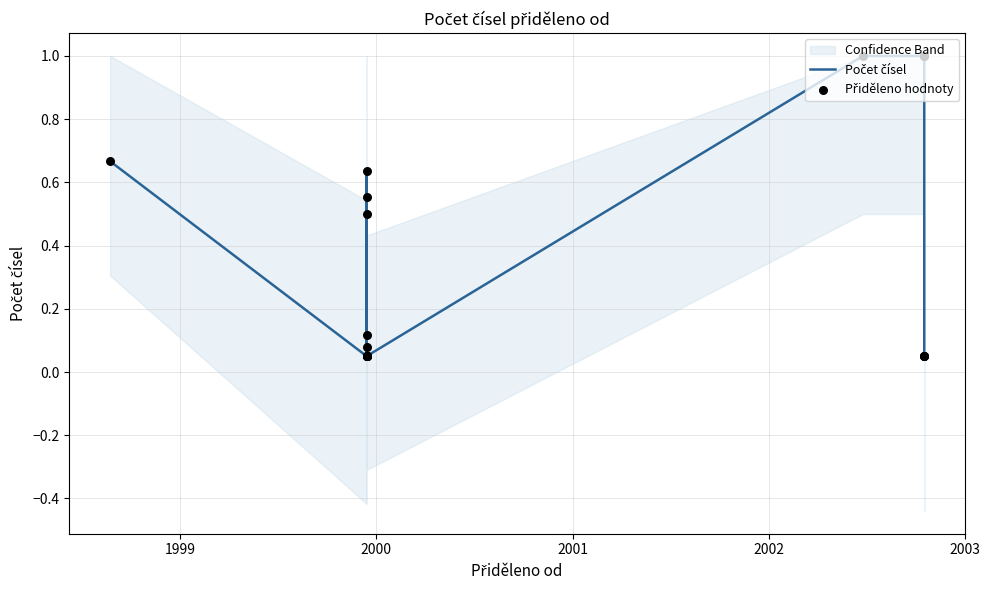

Which series has the largest Y range (max minus min)?

Počet čísel